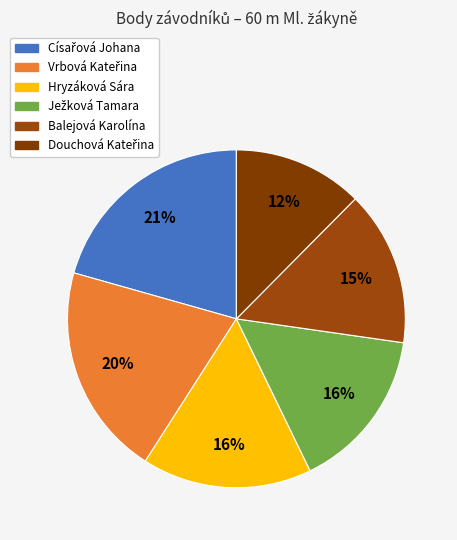

To the nearest percent, what is the difference between the Císařová Johana and Ježková Tamara slice percentages?

5%